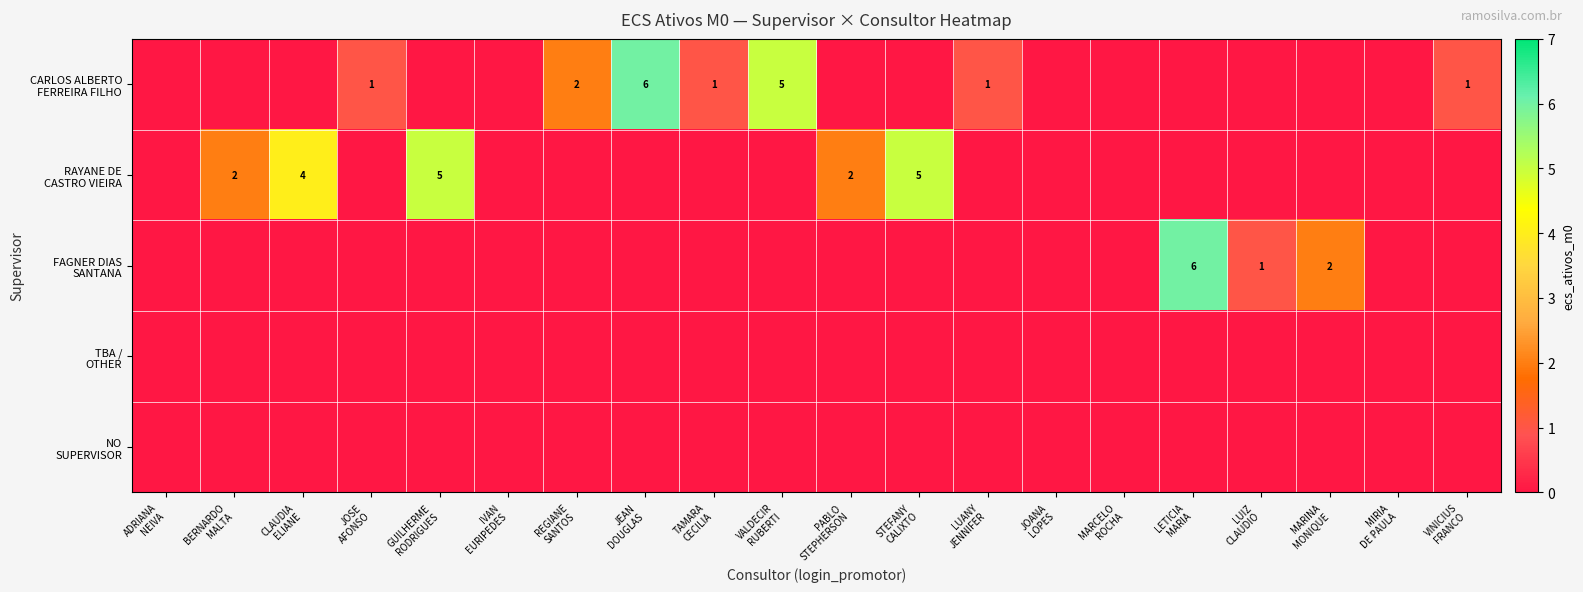

Rank the categories by RAYANE DE CASTRO VIEIRA value from lowest to highest.

ADRIANA NEIVA, JOSE AFONSO, IVAN EURIPEDES, REGIANE SANTOS, JEAN DOUGLAS, TAMARA CECILIA, VALDECIR RUBERTI, LUANY JENNIFER, JOANA LOPES, MARCELO ROCHA, LETICIA MARIA, LUIZ CLAUDIO, MARINA MONIQUE, MIRIA DE PAULA, VINICIUS FRANCO, BERNARDO MALTA, PABLO STEPHERSON, CLAUDIA ELIANE, GUILHERME RODRIGUES, STEFANY CALIXTO